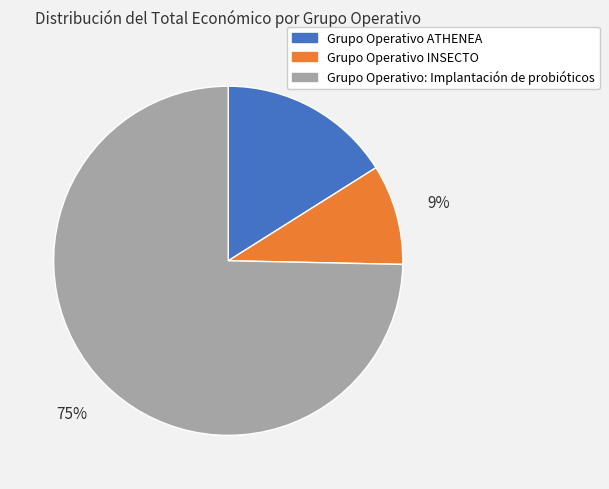

How many slices are in this pie chart?

3